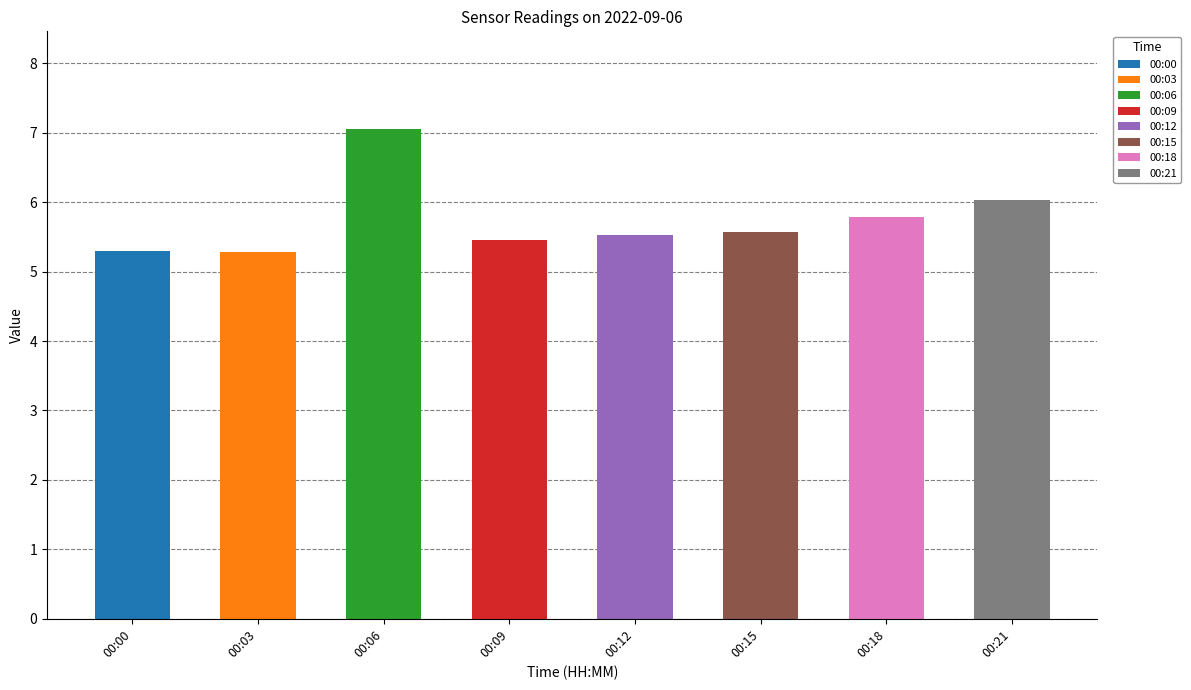

Reading left to right, list all the values displayed in this chart.

5.3	5.3	7.0	5.5	5.5	5.6	5.8	6.0